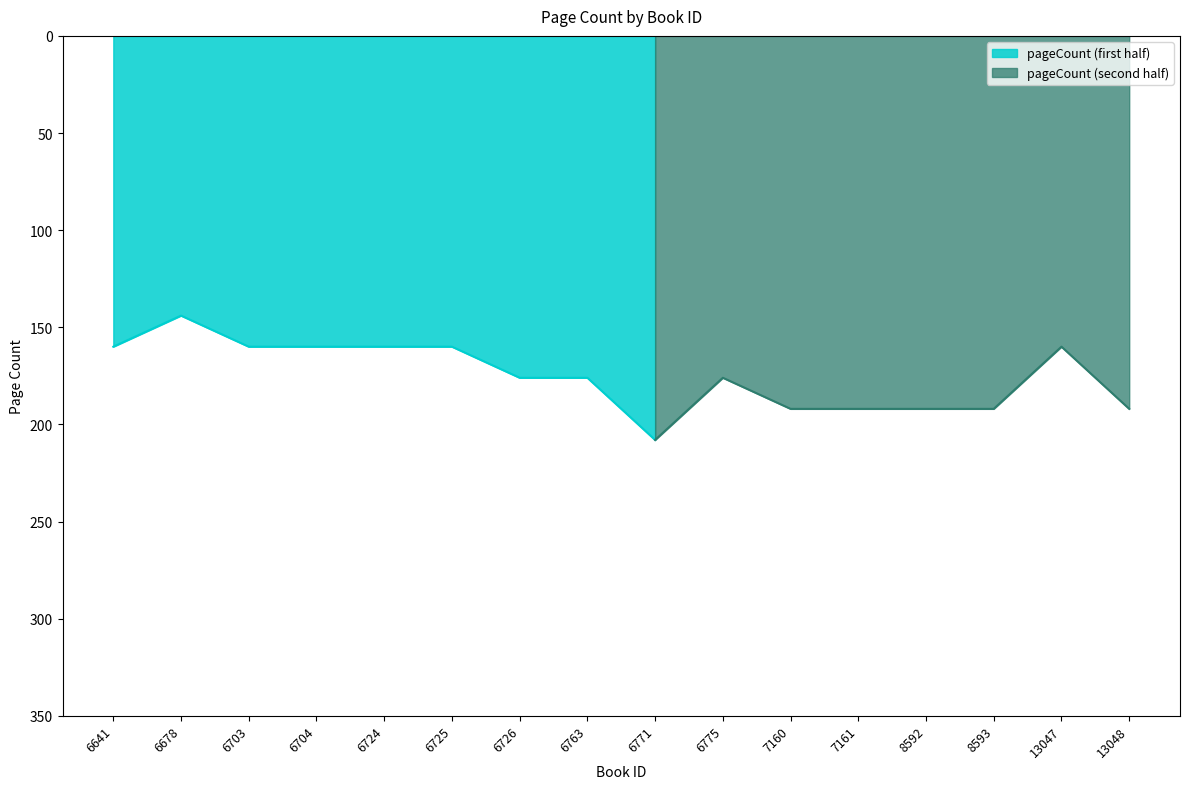

How many lines are shown in the chart?

1